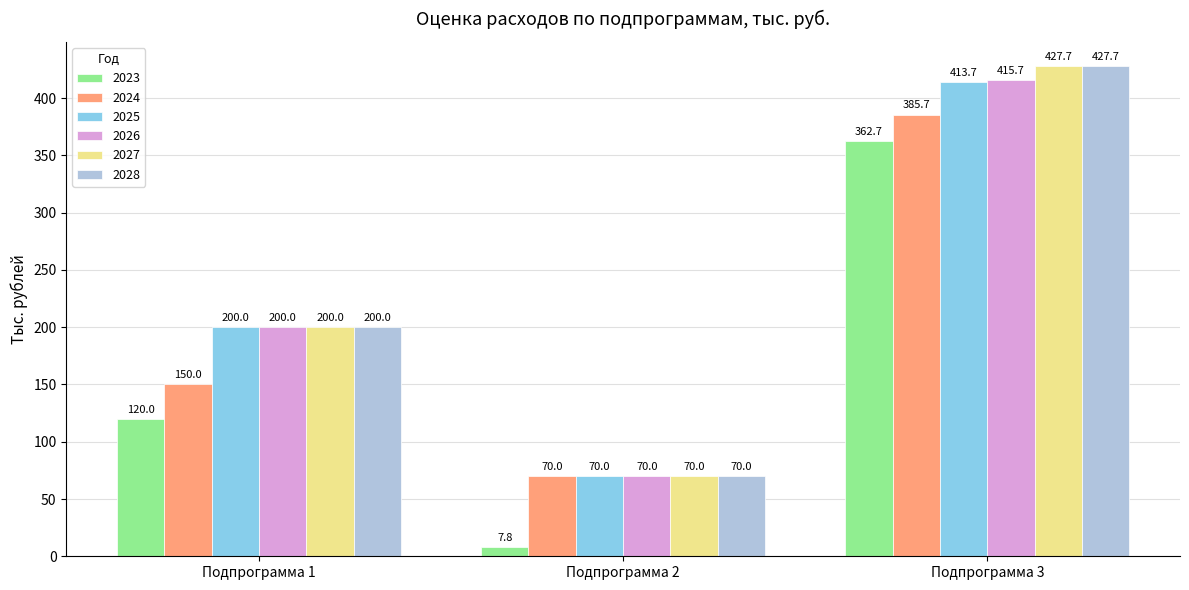

Count the number of data series in this chart.

6